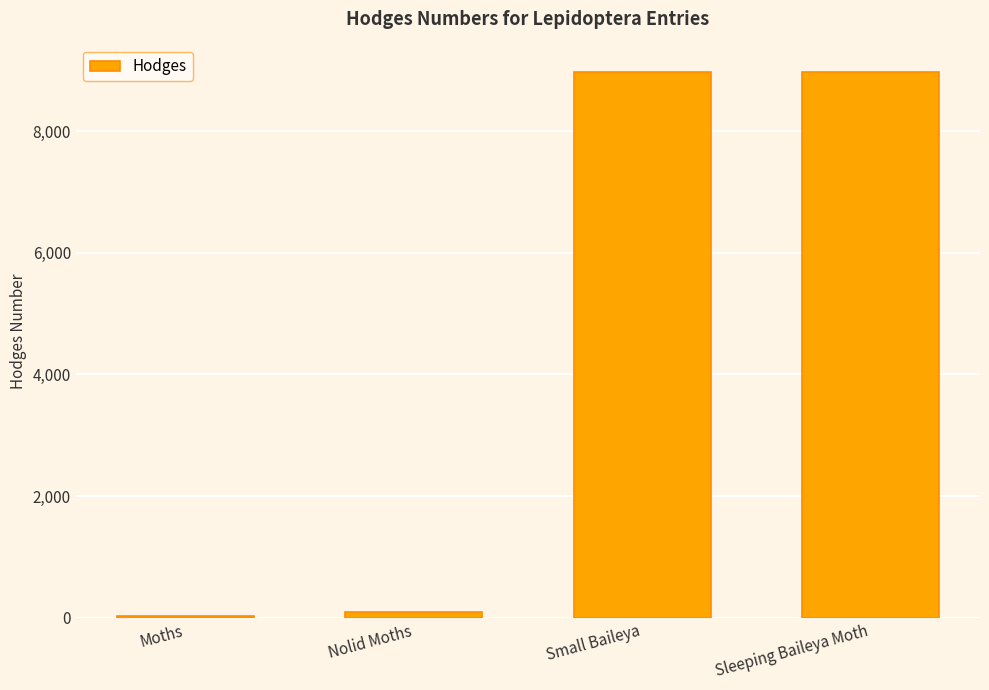

What is the difference between the values at Moths and Nolid Moths?

64.4